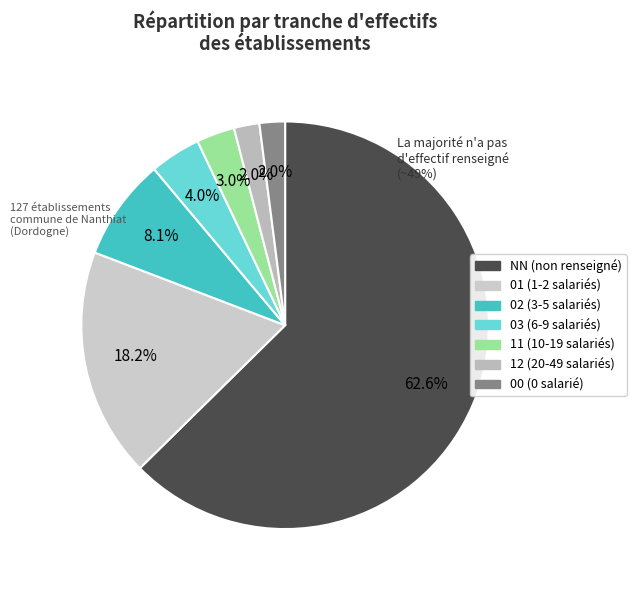

Does 02 represent more than half of the total?

No